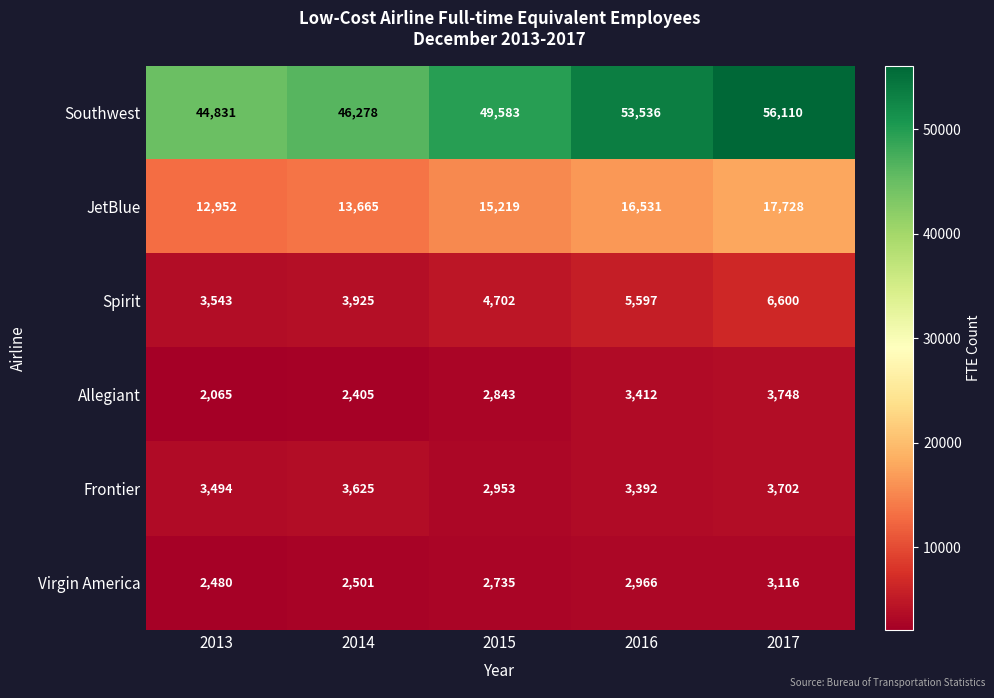

What is the difference between the maximum and minimum values in the Allegiant series?

1683